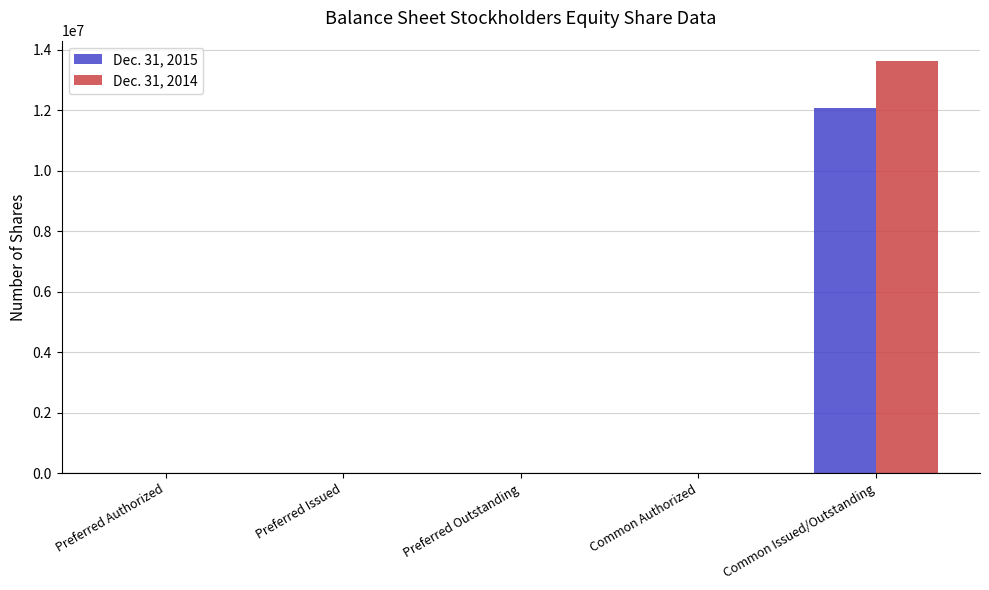

True or false: Dec. 31, 2015 has a value of -7708294 at Preferred Outstanding.

False